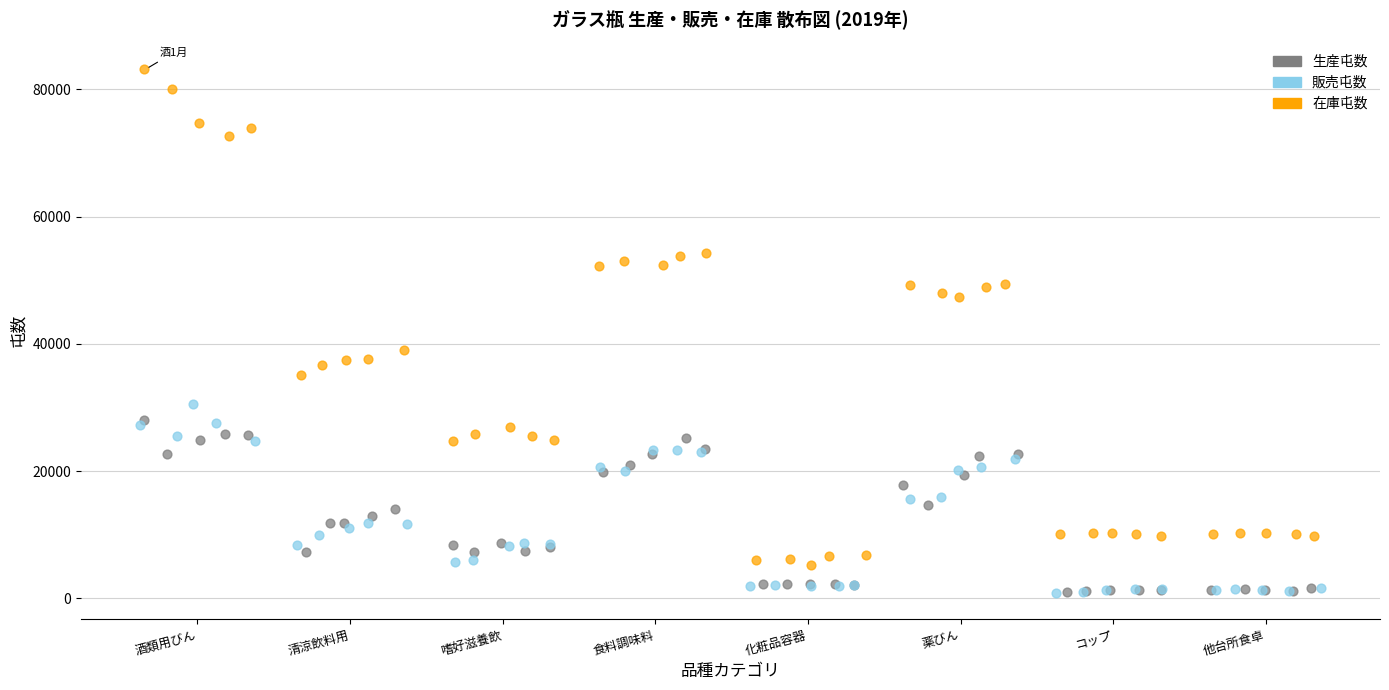

What are all the series names shown in the legend?

生産屯数, 販売屯数, 在庫屯数